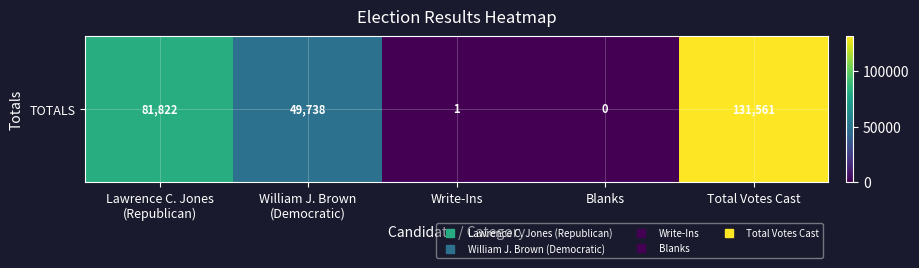

Which label corresponds to the largest value in the chart?

Total Votes Cast